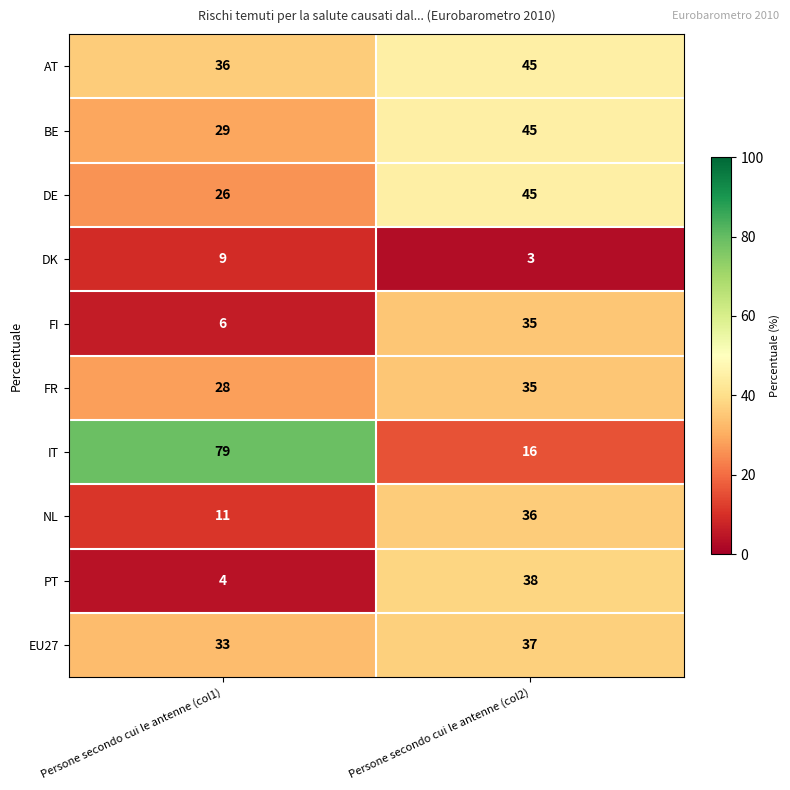

Is it true that EU27 equals 21 at Persone secondo cui le antenne (col1)?

False